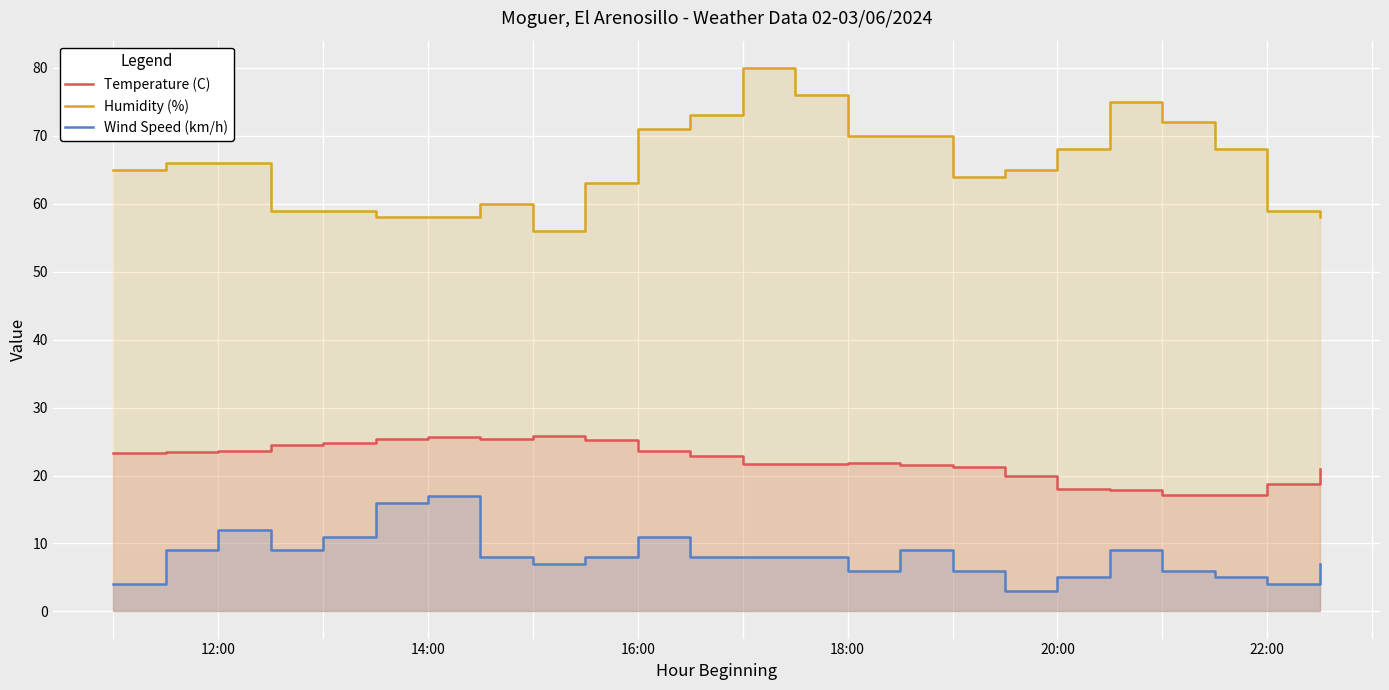

True or false: Temperature (C) and Wind Speed (km/h) intersect in this chart.

False